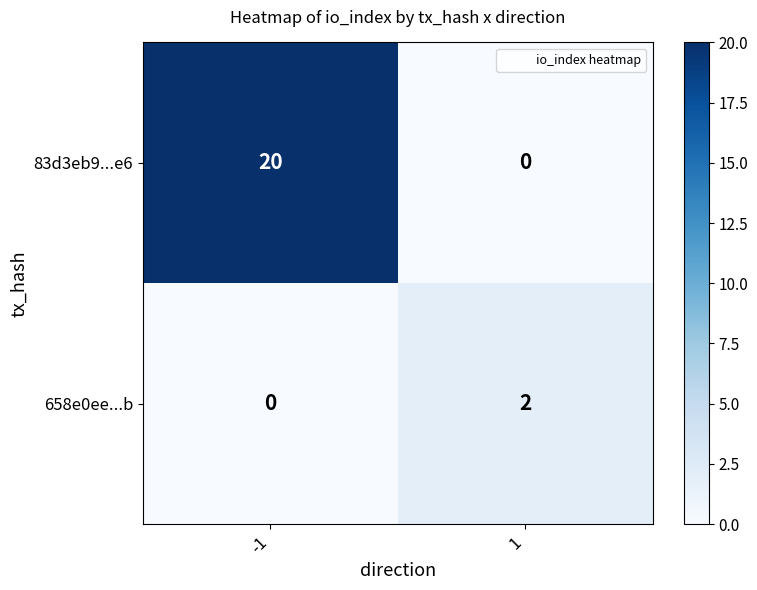

What is the average value of the 83d3eb9...e6 series?

10